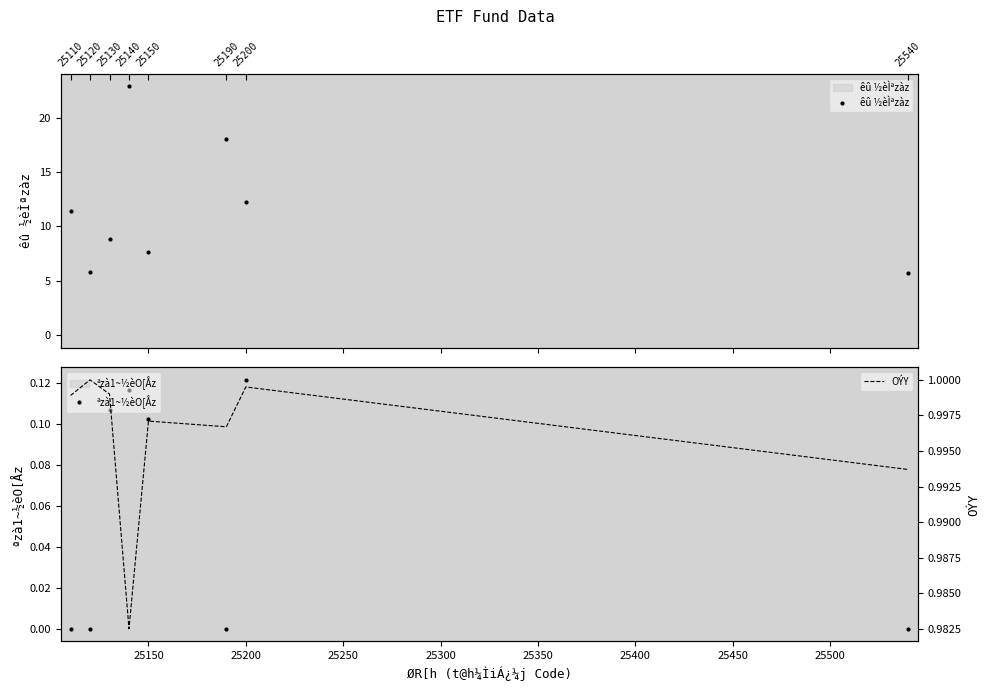

How many interior local peaks does the ªzà1~½èO[Åz series have?

2